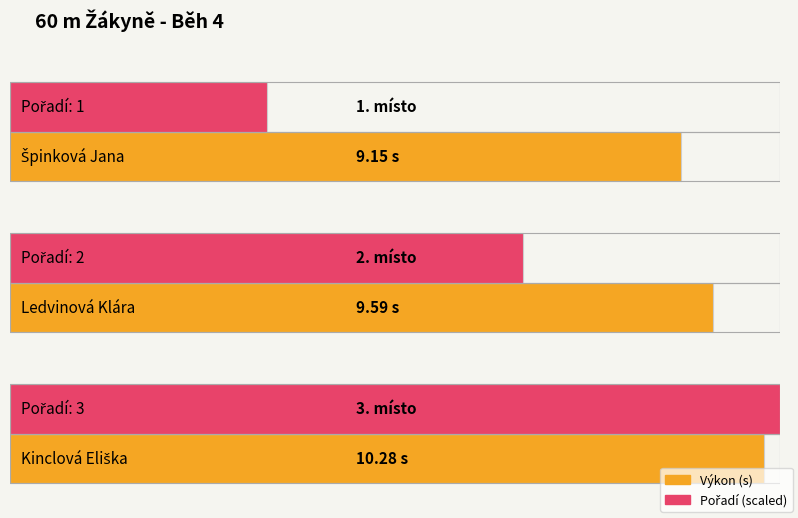

What is the average value of the Pořadí series?

2.0